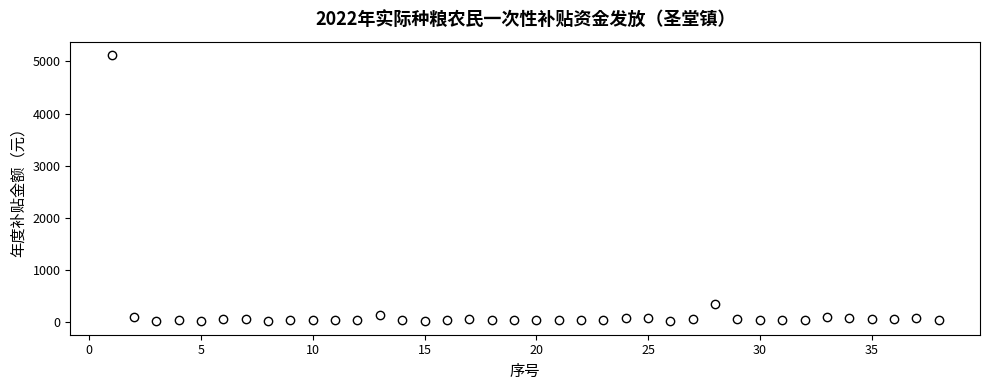

What Y value in the scatter plot is closest to 2571?

360.6